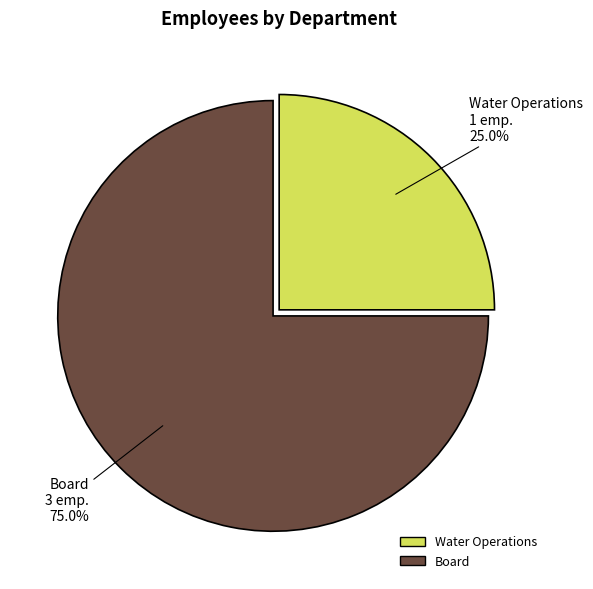

Which category accounts for the majority?

Board